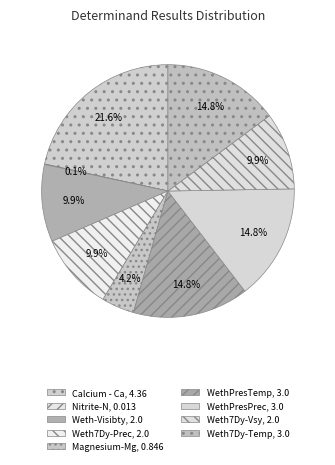

To the nearest percent, what percentage of the pie is Weth-Visibty?

10%